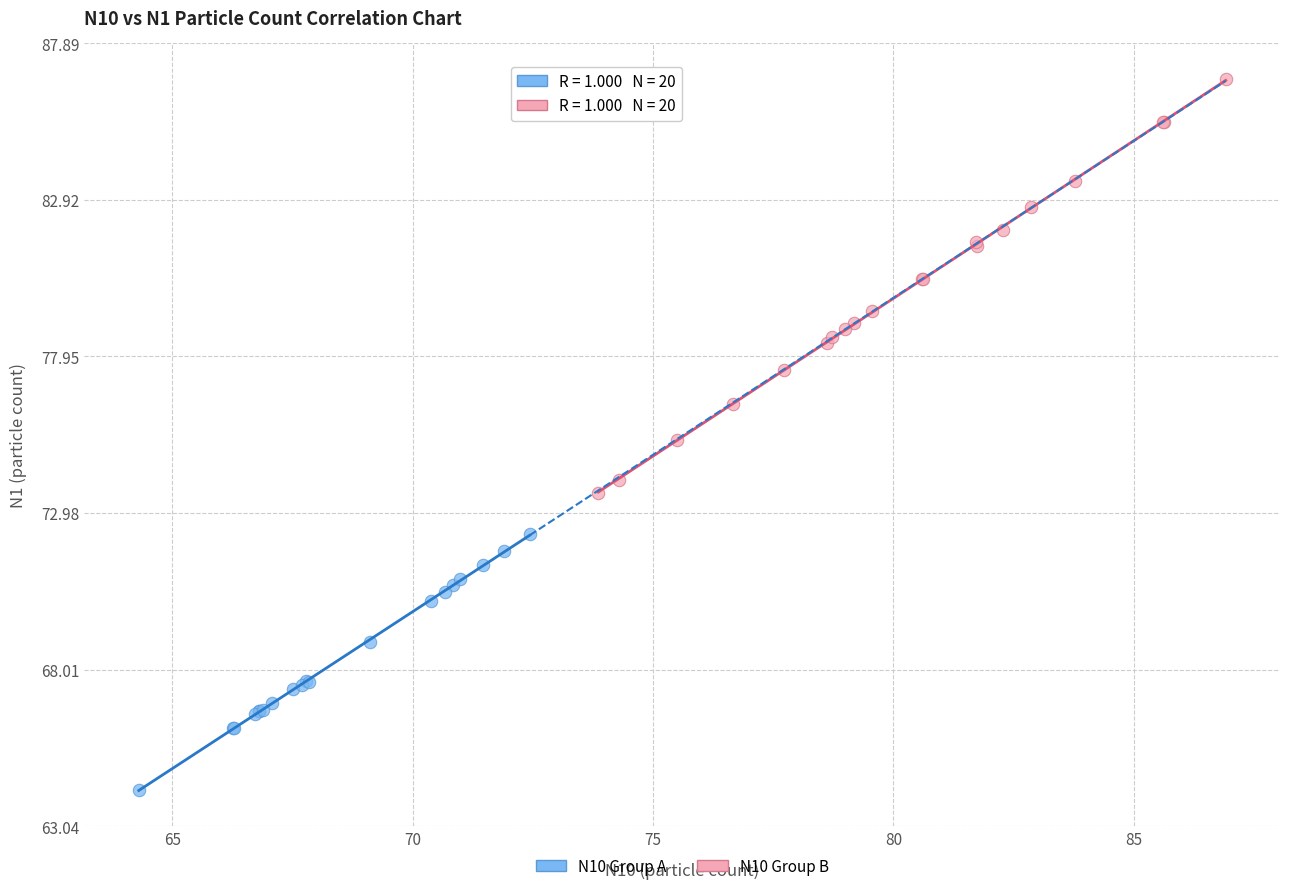

Which series contains the highest Y value?

N10 Group B